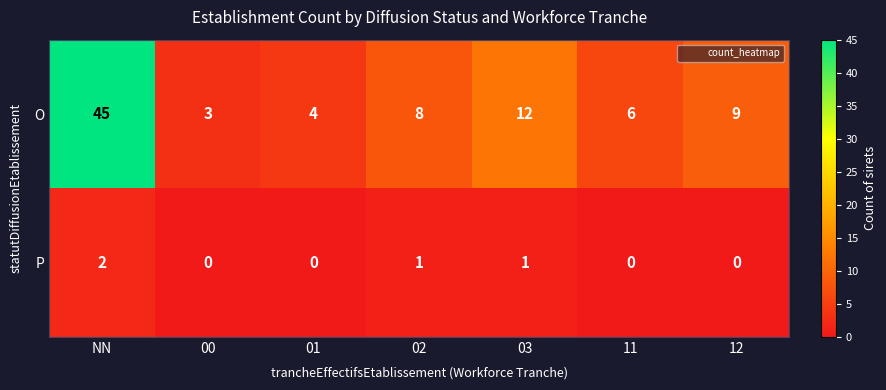

Which series has the largest total across all categories?

O